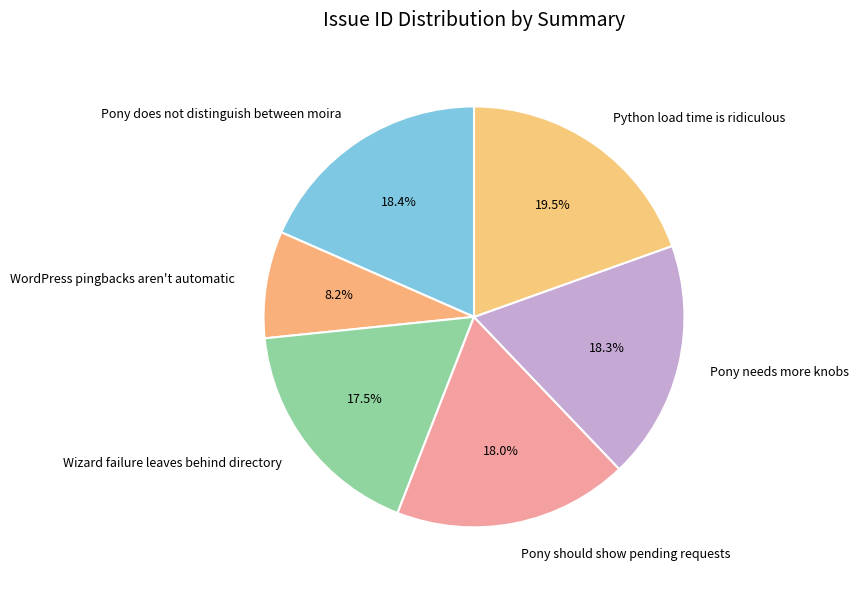

Which slice is the largest?

Python load time is ridiculous